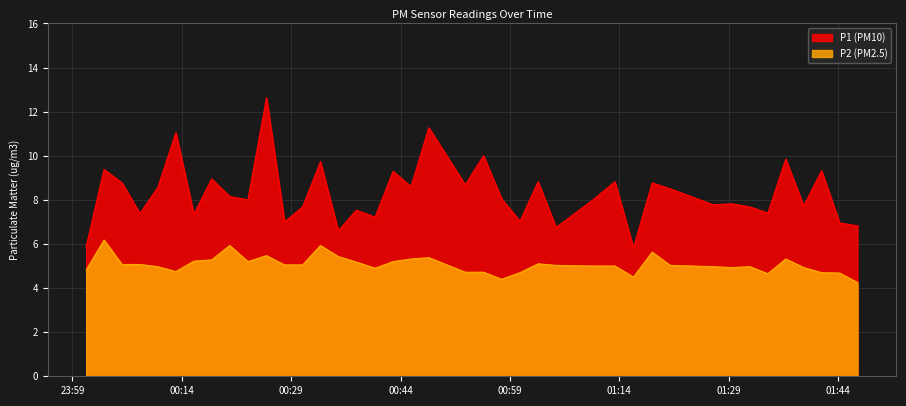

What is the difference between the maximum and minimum values in the P2 (PM2.5) series?

1.9